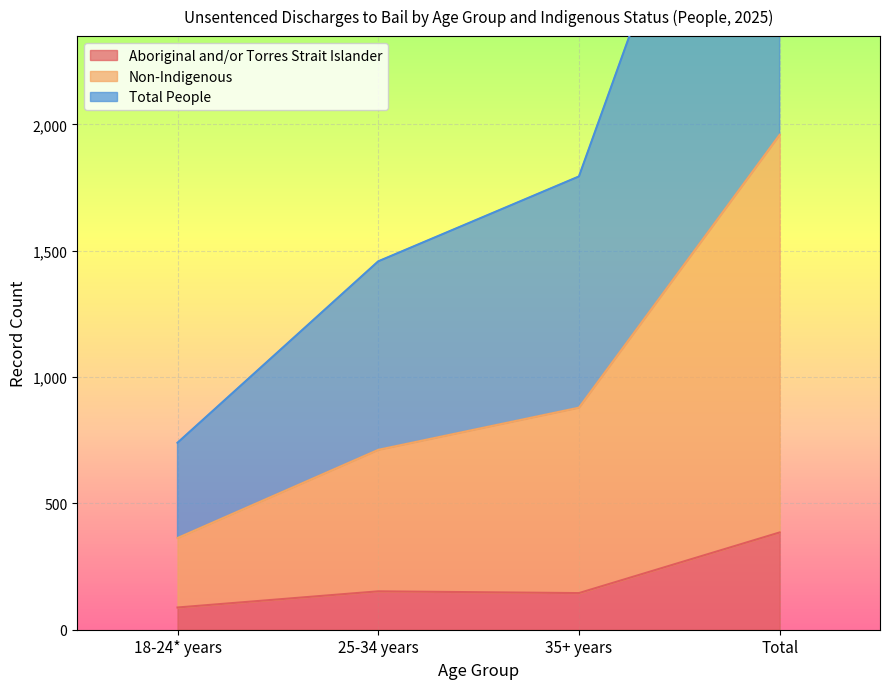

True or false: Total People and Non-Indigenous intersect in this chart.

False